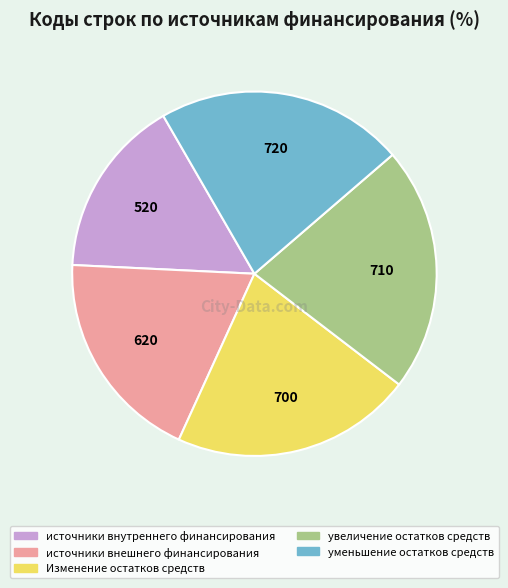

True or false: увеличение остатков средств accounts for 22% of the total.

True